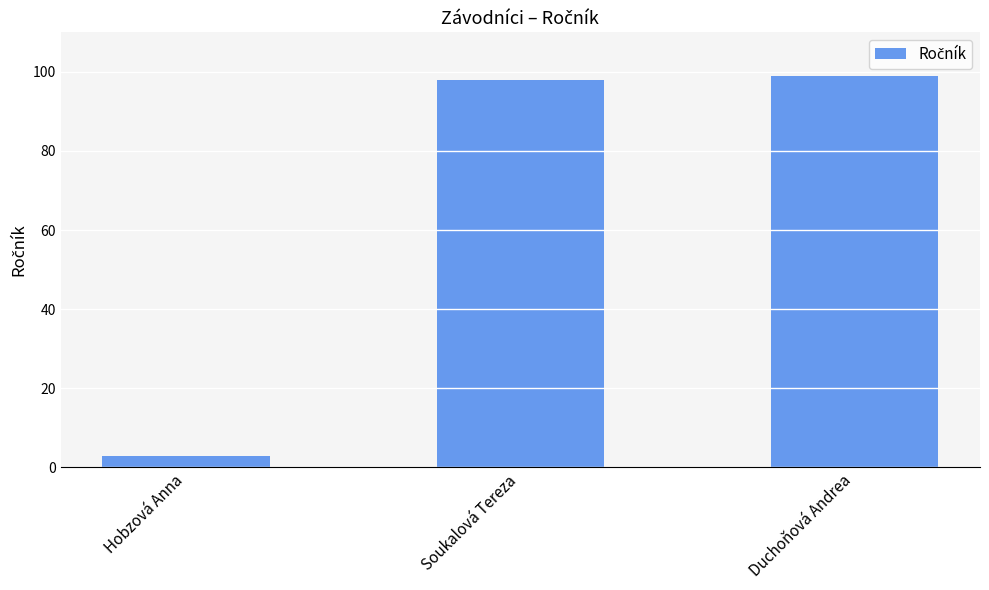

List the labels in order of value, largest first.

Duchoňová Andrea, Soukalová Tereza, Hobzová Anna